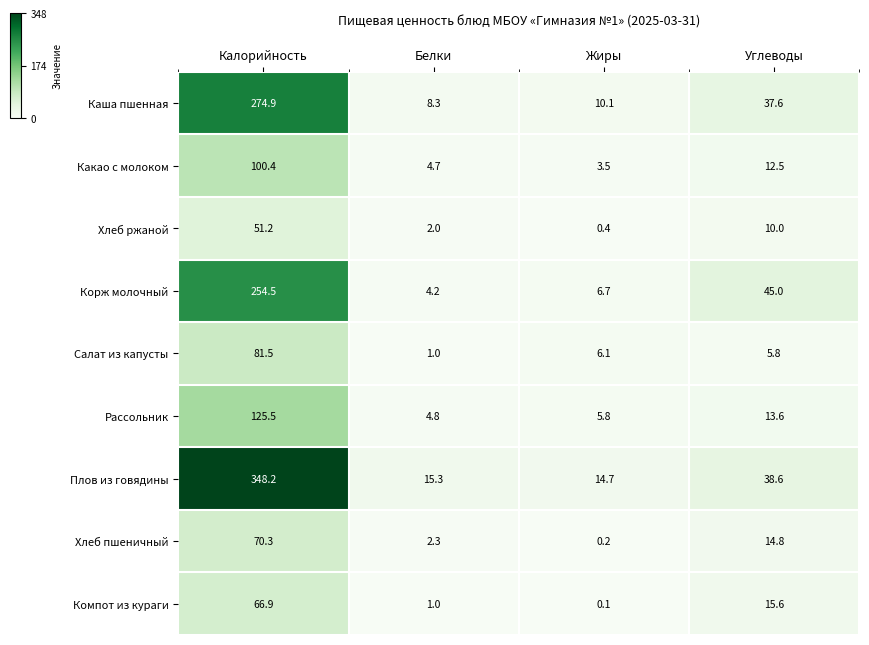

True or false: Хлеб пшеничный has a value of 110.8 at Калорийность.

False